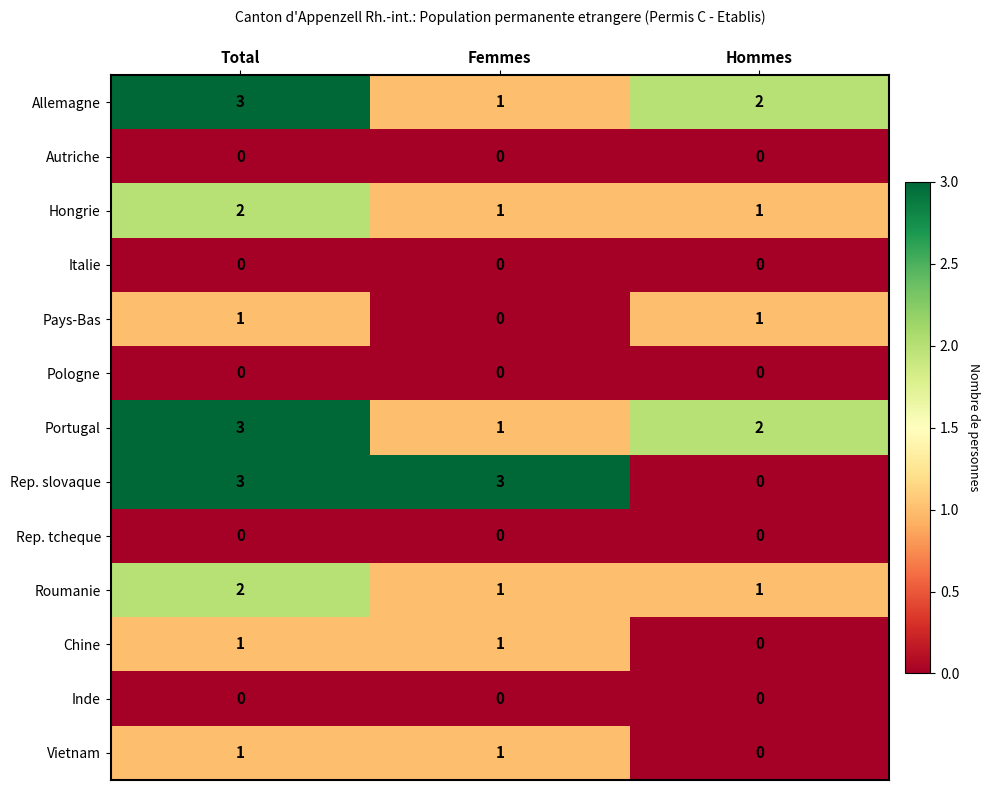

How many series are shown in this chart?

13